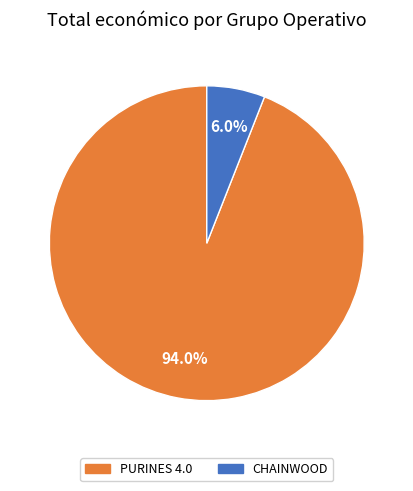

Is there a majority slice in this chart?

Yes